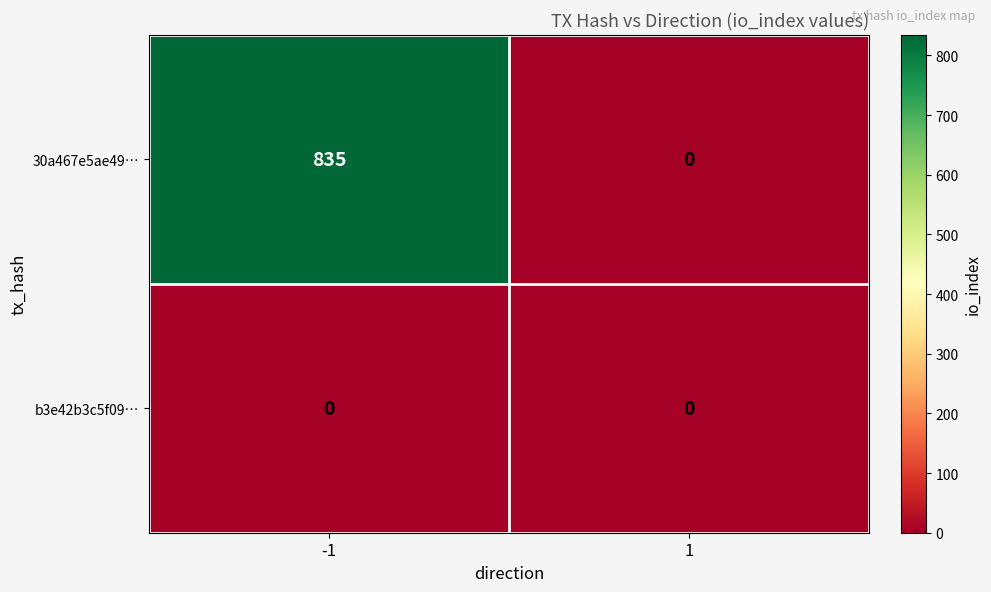

How many positive values does the 30a467e5ae49… series have?

1